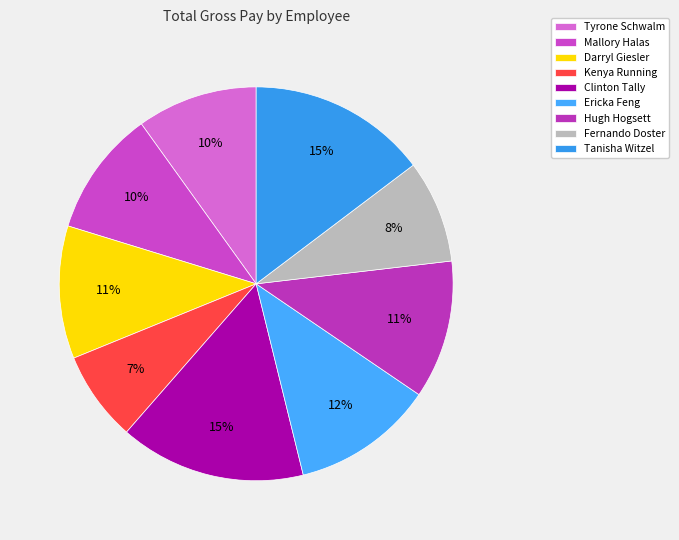

How many slices are in this pie chart?

9